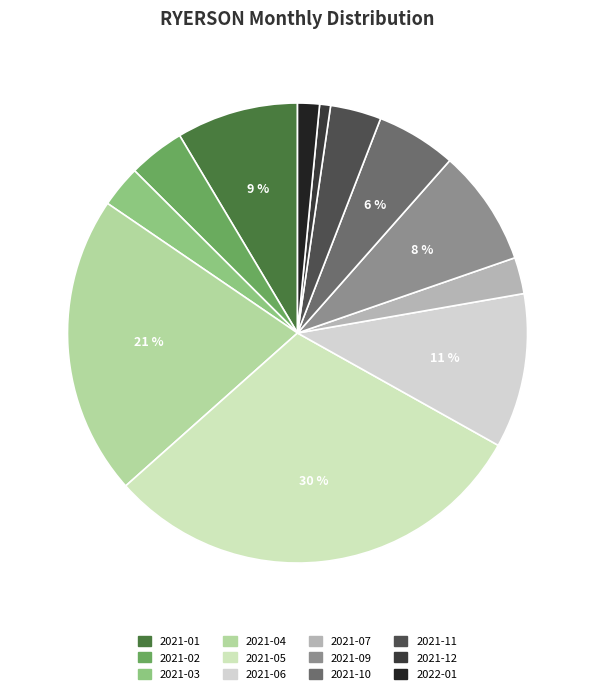

Count the number of slices in the pie.

12